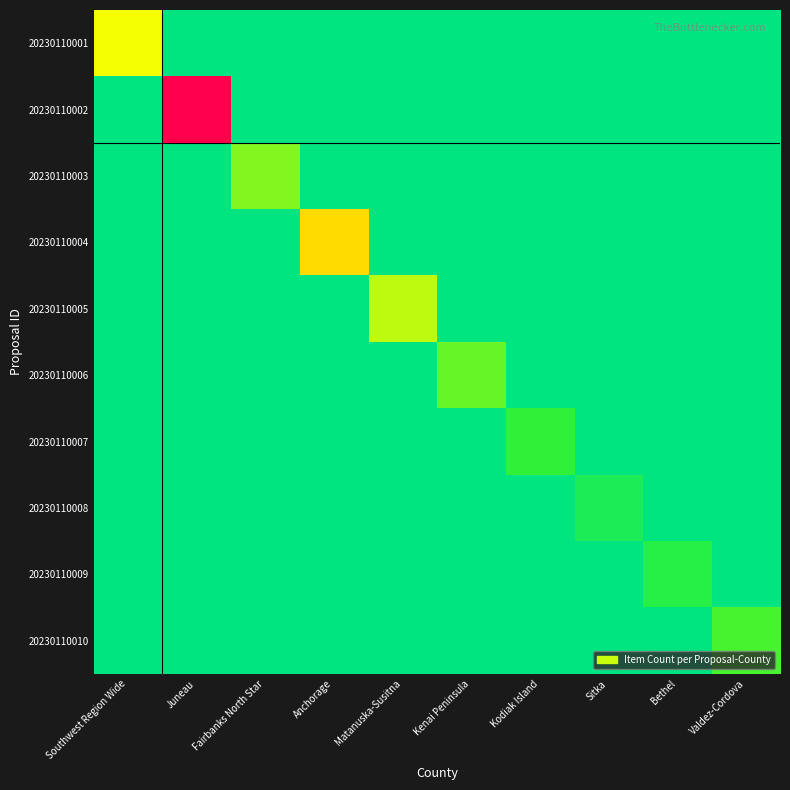

What is the spread (max minus min) of values at Juneau?

35